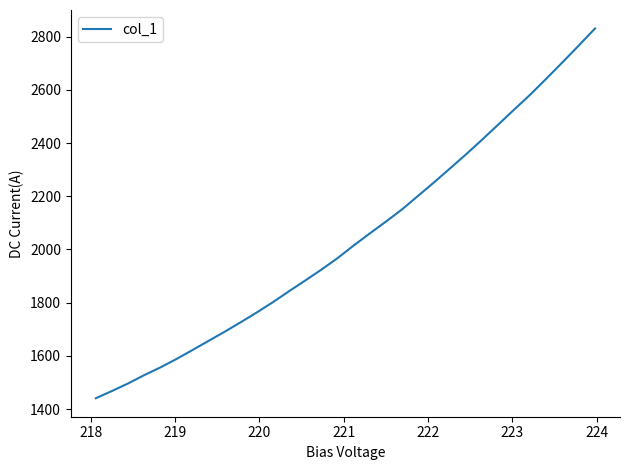

What is the difference between the maximum and minimum values?

1390.3